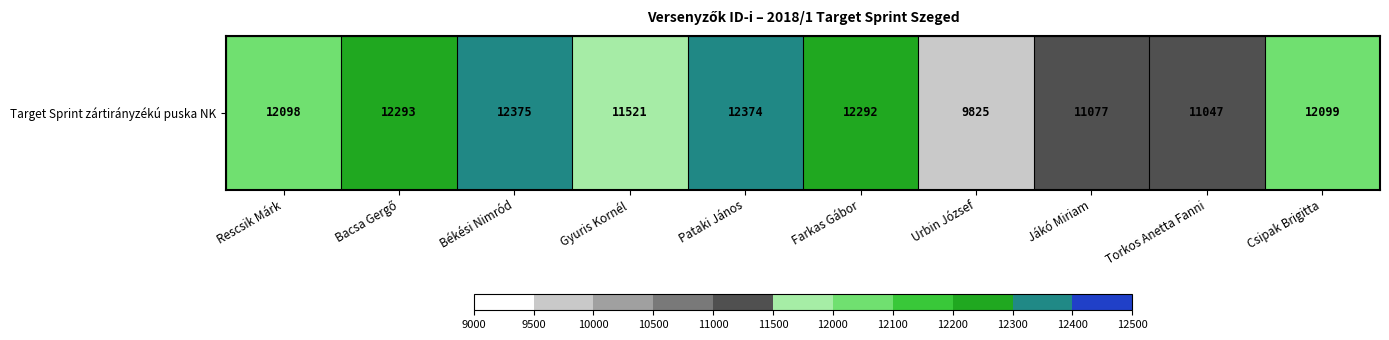

Which has a higher value, Rescsik Márk or Torkos Anetta Fanni?

Rescsik Márk